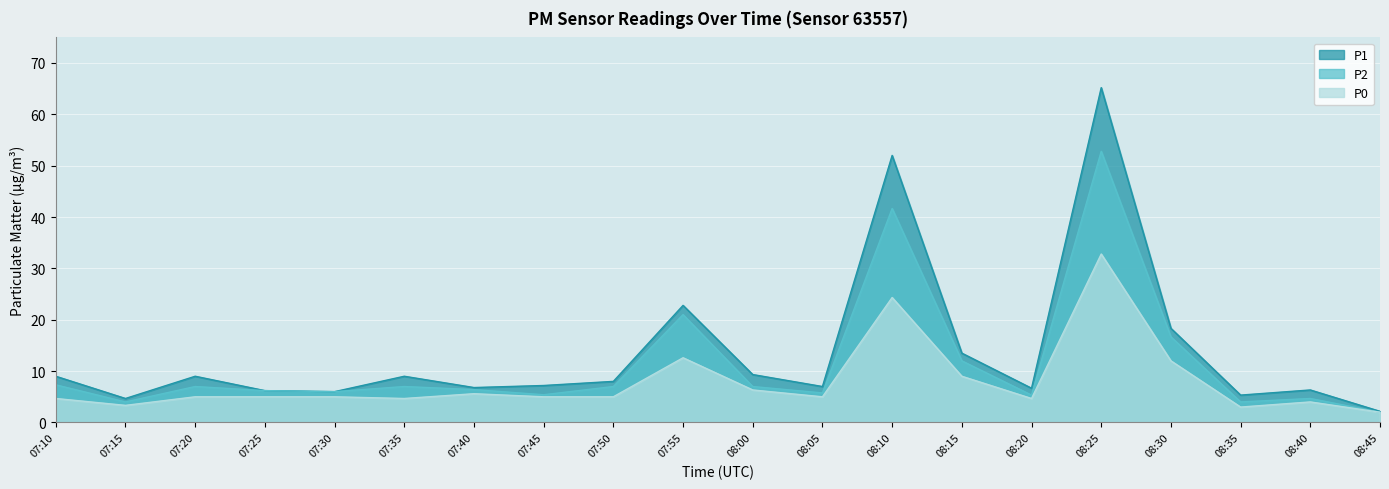

Where is P2 nearest to the value 27?

07:55